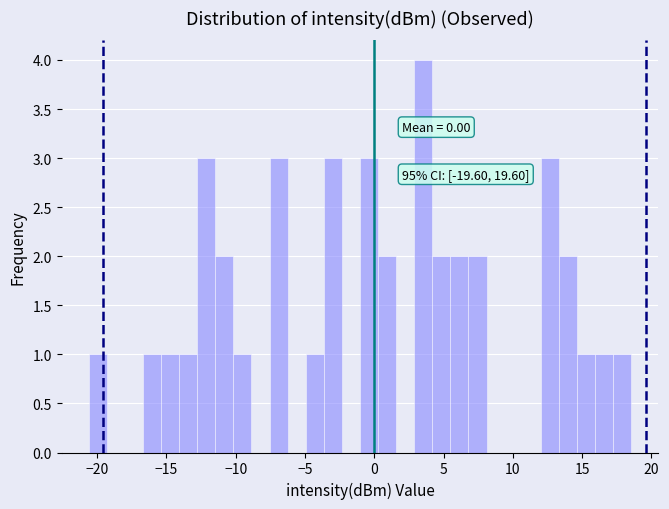

Read against the x-axis, roughly where is the centre of the tallest bar?

3.5